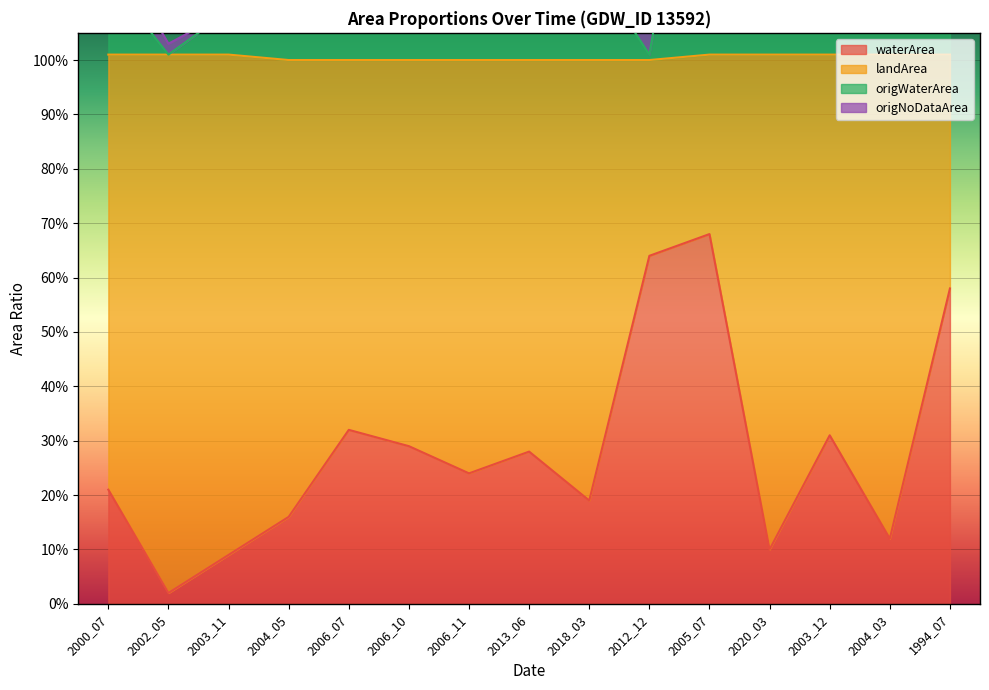

Which has a higher value, 2003_11 or 2000_07?

2000_07